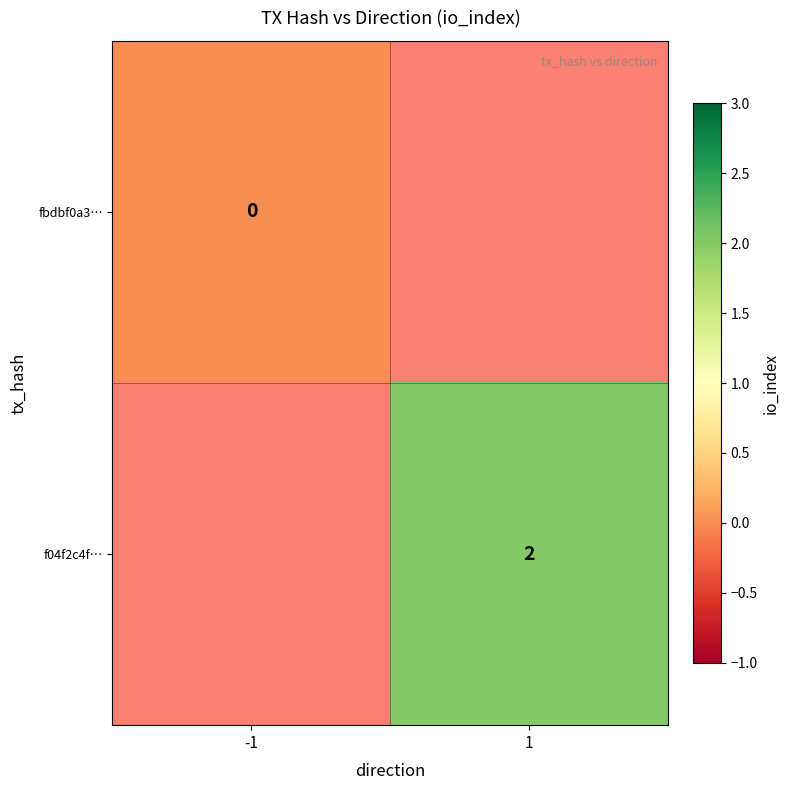

True or false: f04f2c4f… has a value of 2 at 1.

True